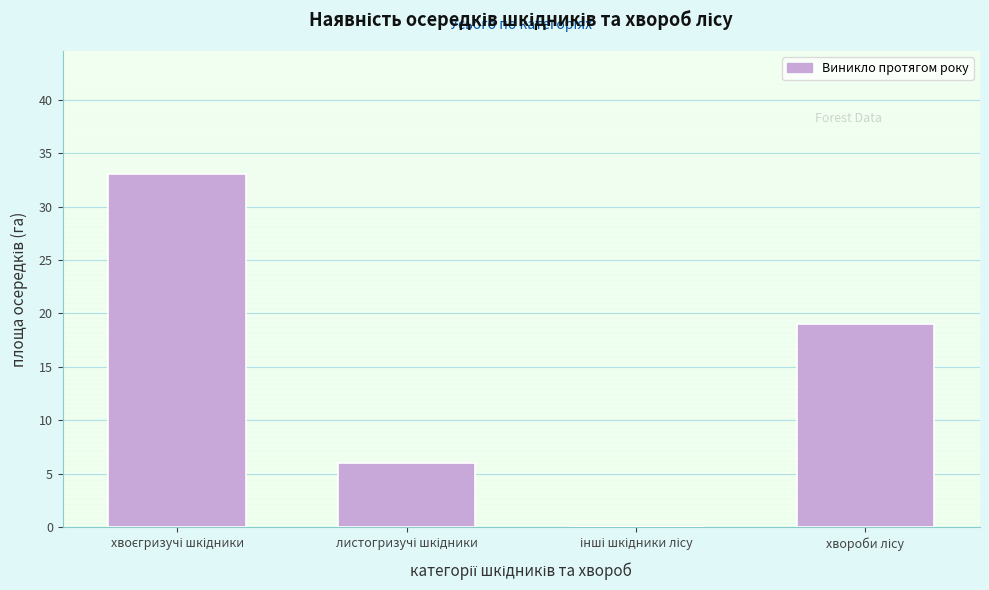

What is the sum of all values?

58